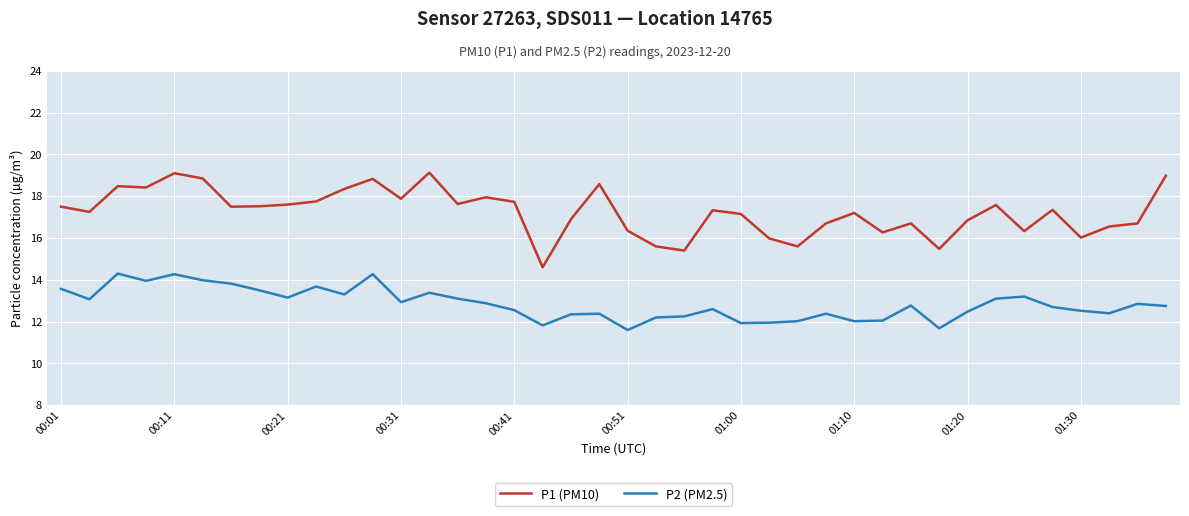

True or false: P2 (PM2.5) and P1 (PM10) cross at least once.

False